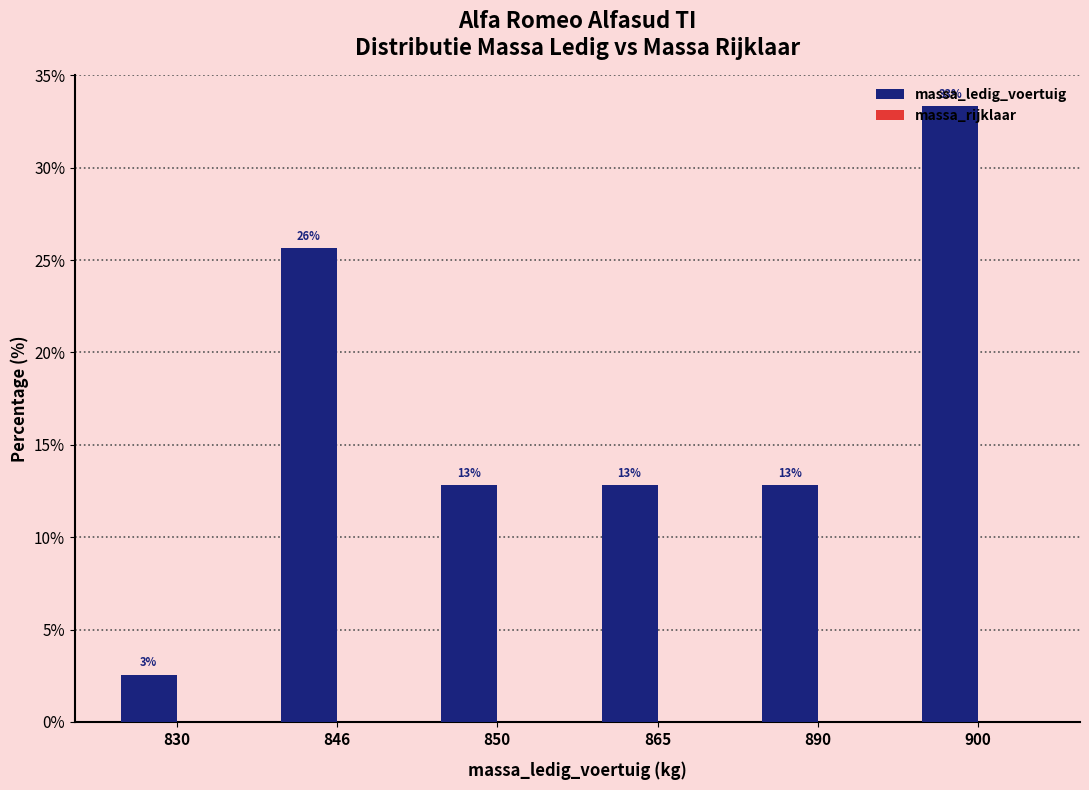

Are the bars horizontal?

No